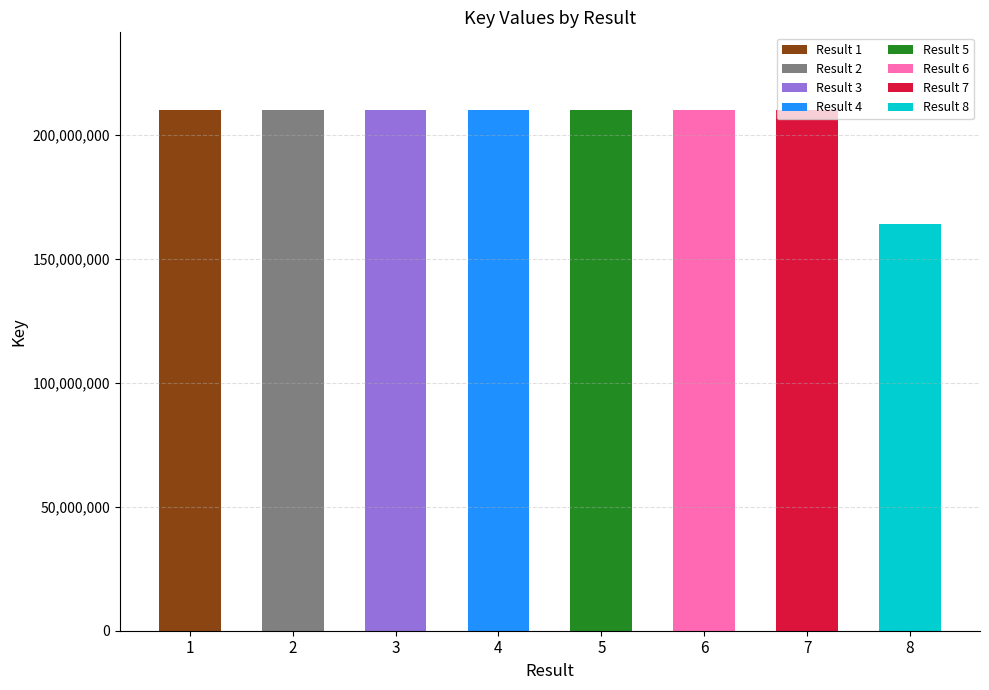

Are the bars grouped side by side (vs. stacked)?

No